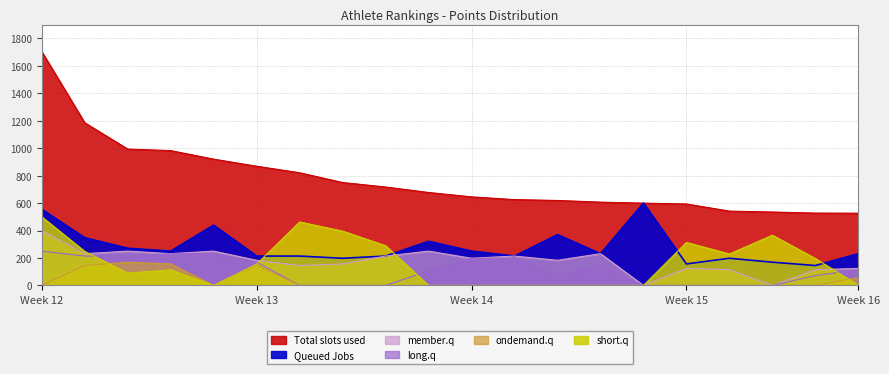

At which category is the sum across all series the highest?

Week 12